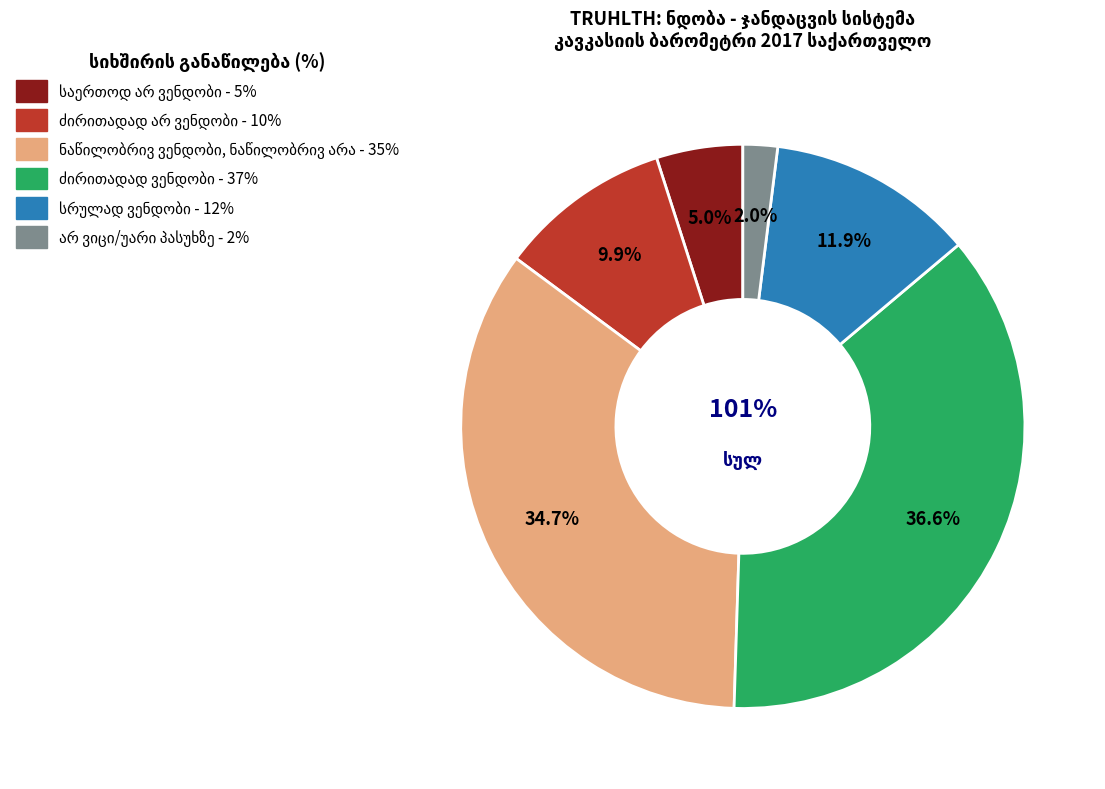

To the nearest percent, what portion does ნაწილობრივ ვენდობი, ნაწილობრივ არა represent?

35%